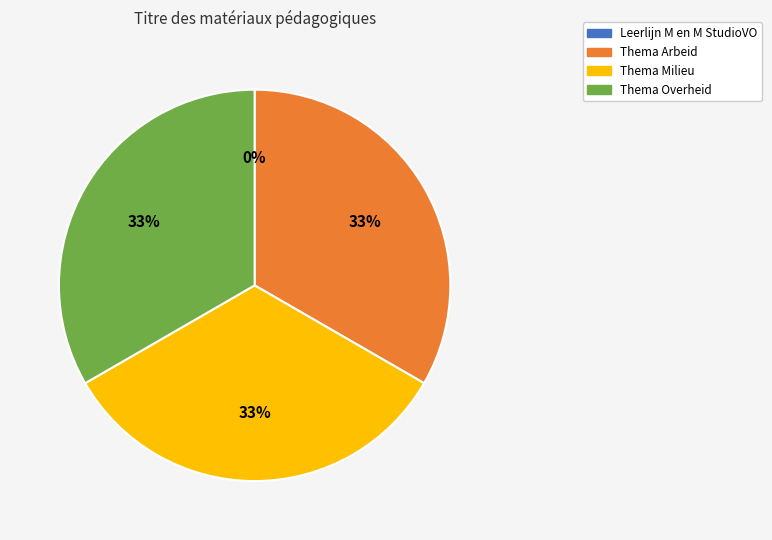

What is the ratio of the value at Thema Arbeid to the value at Thema Overheid?

1.0